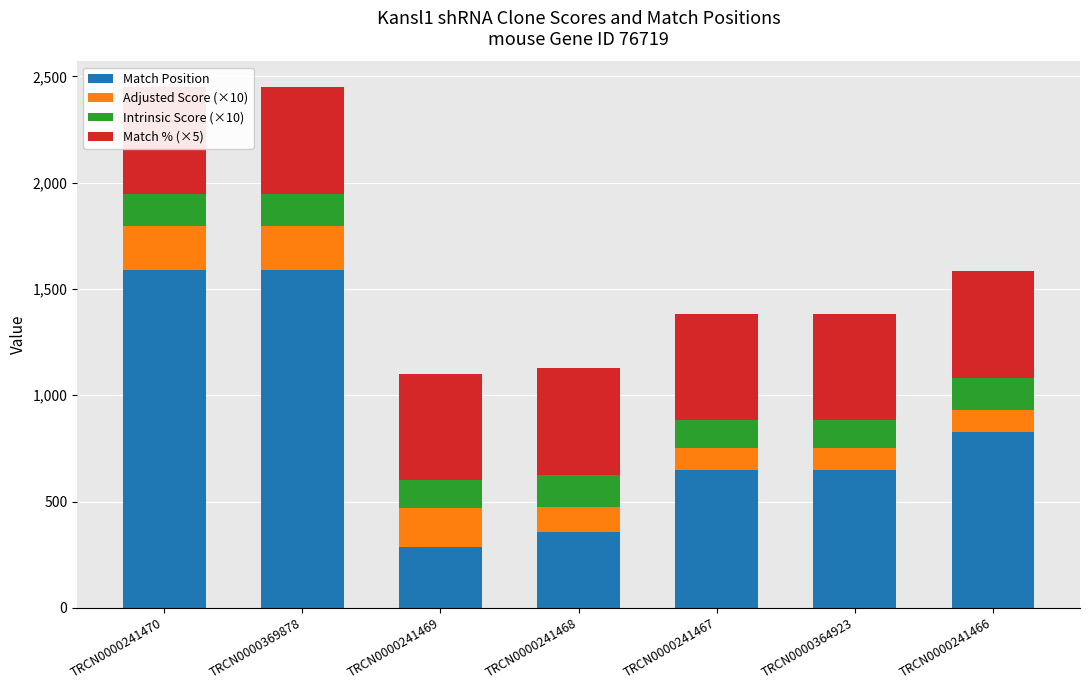

At TRCN0000241467, list the series in order from smallest to largest.

Adjusted Score (×10), Intrinsic Score (×10), Match % (×5), Match Position